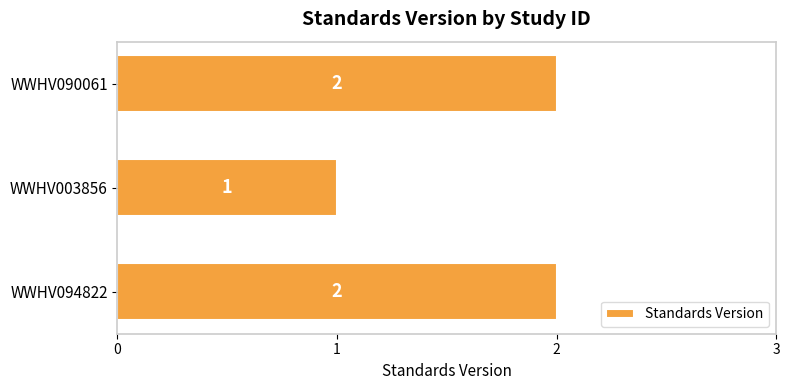

Are the bars grouped side by side (vs. stacked)?

No